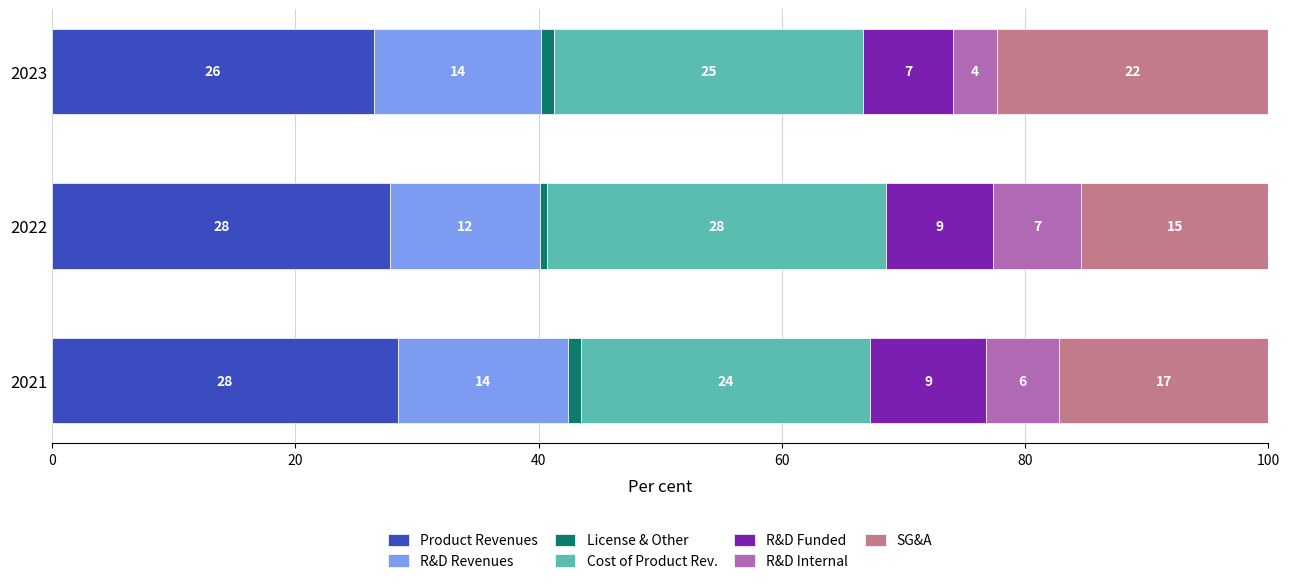

What are all the series names shown in the legend?

Product Revenues, R&D Revenues, License & Other, Cost of Product Rev., R&D Funded, R&D Internal, SG&A